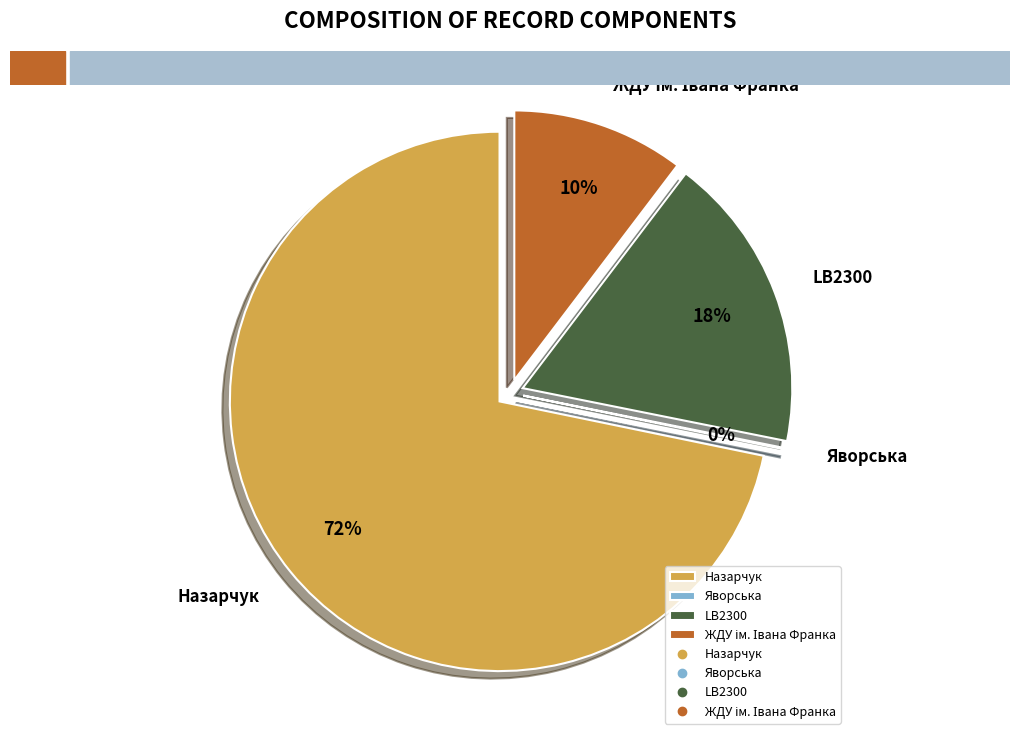

How many segments does this pie chart have?

4